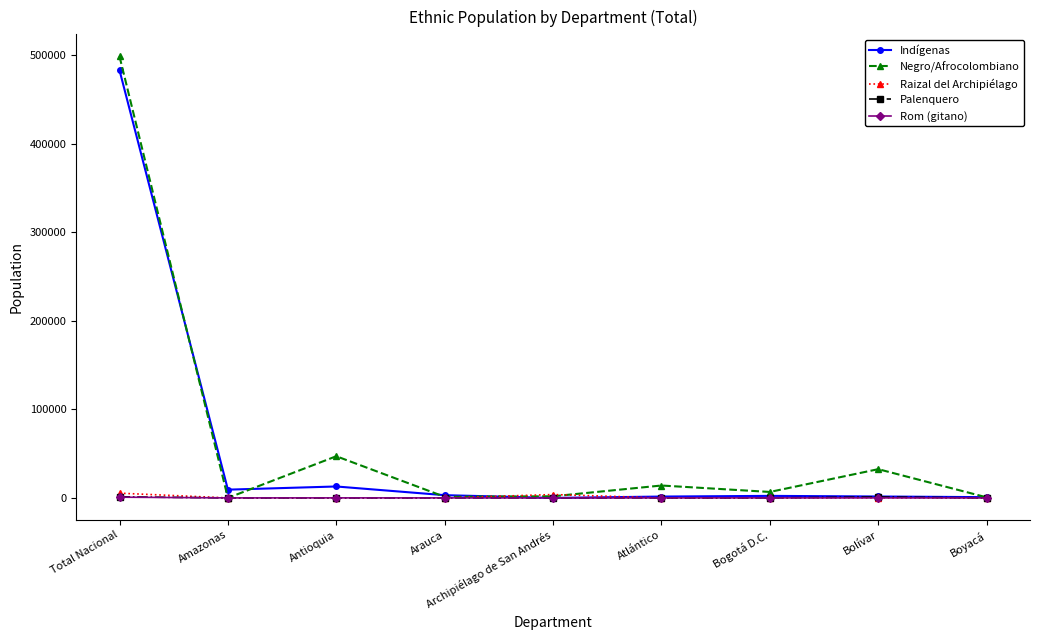

What is the difference between the second highest and minimum values in the Negro/Afrocolombiano series?

47034